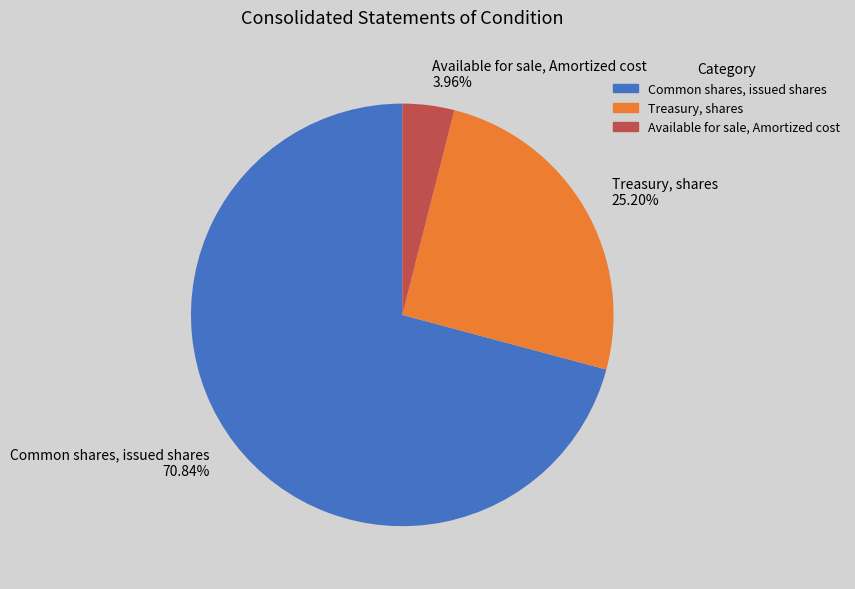

Which has a higher value, Available for sale, Amortized cost or Common shares, issued shares?

Common shares, issued shares